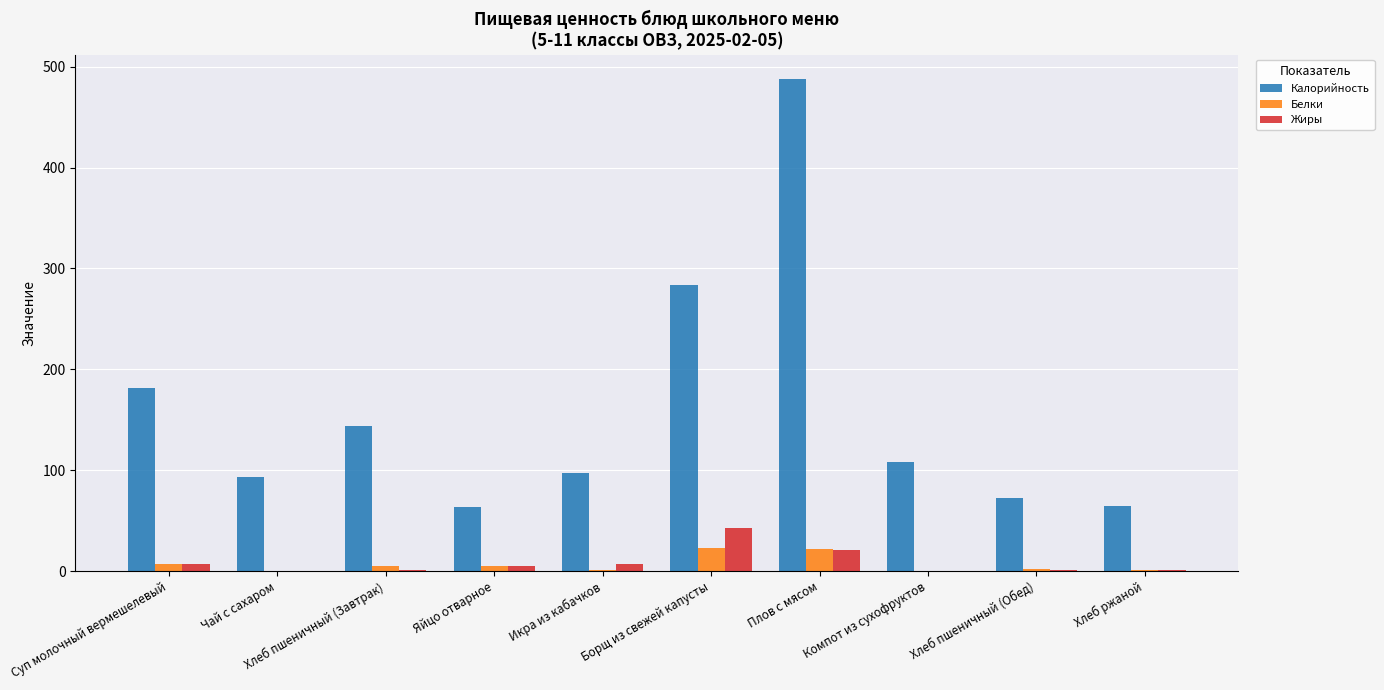

Is it true that Жиры equals 4.6 at Яйцо отварное?

True